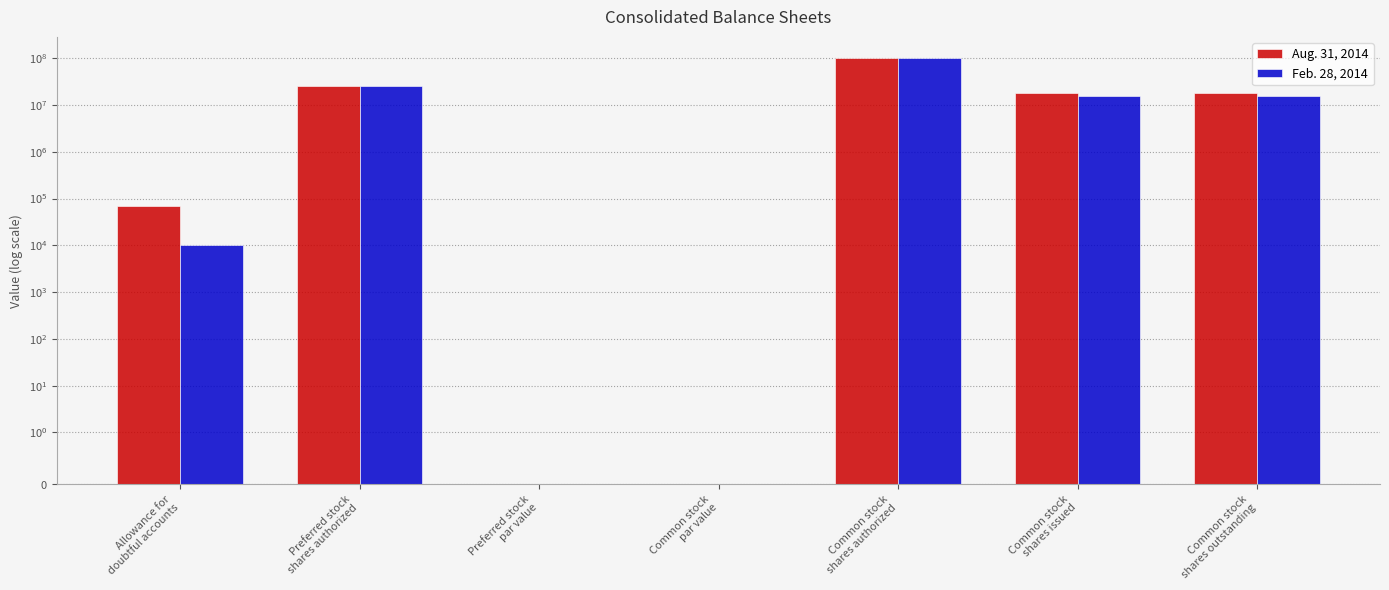

Where is Feb. 28, 2014 nearest to the value 50000000?

Preferred stock
shares authorized